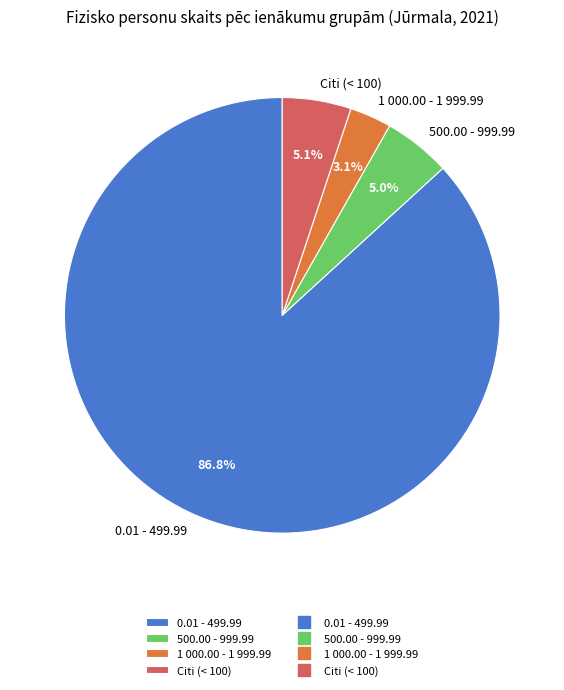

Count the number of slices in the pie.

4